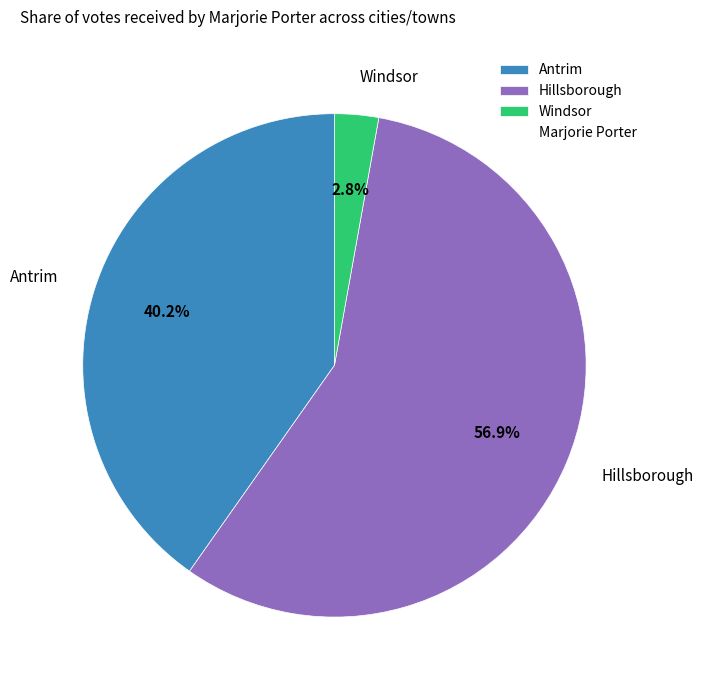

How many slices are in this pie chart?

3